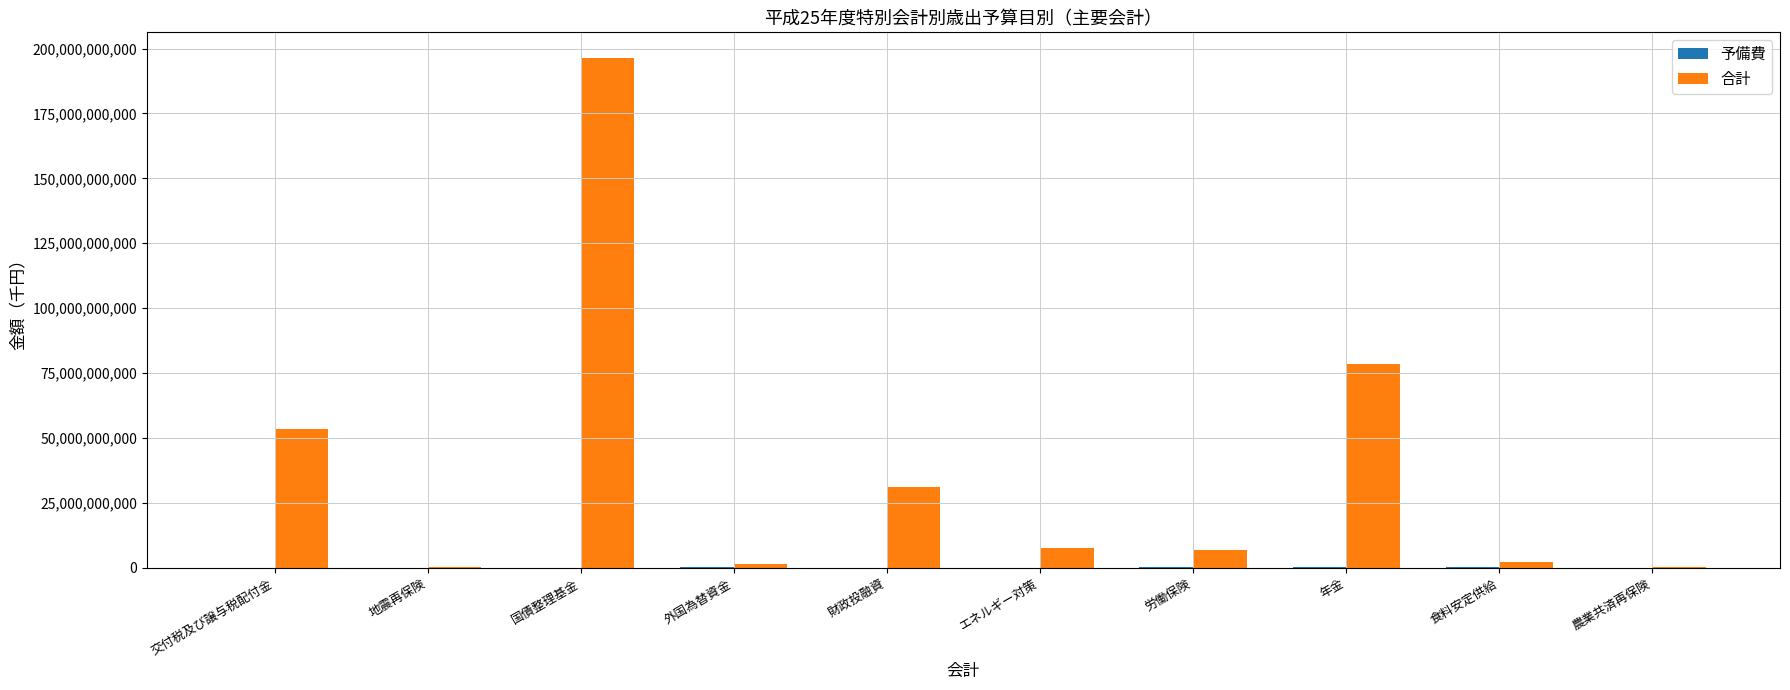

What is the greatest value displayed?

196441306254